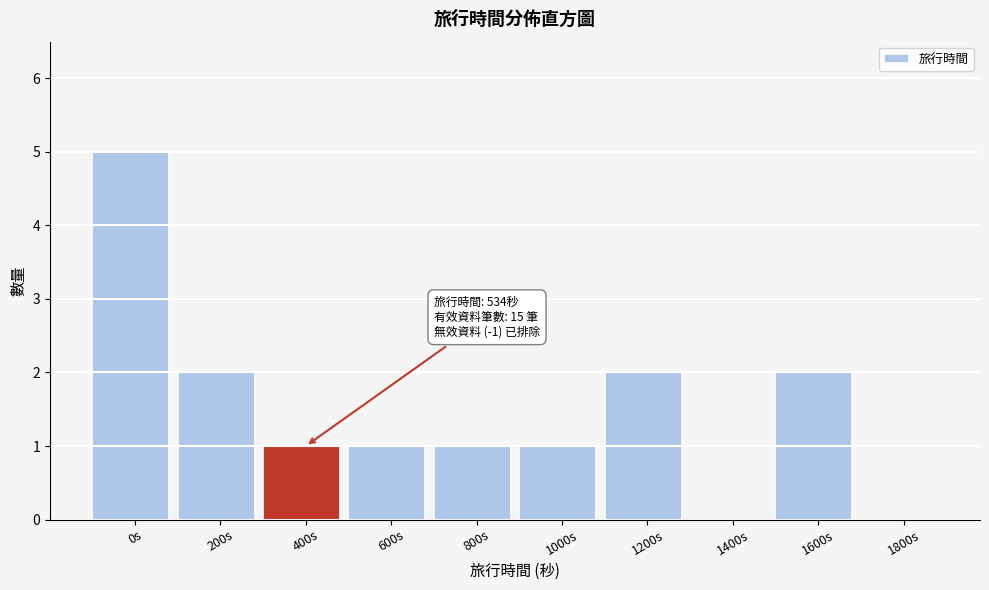

Reading left to right, what are all the values shown in this chart?

0s=5	200s=2	400s=1	600s=1	800s=1	1000s=1	1200s=2	1400s=0	1600s=2	1800s=0